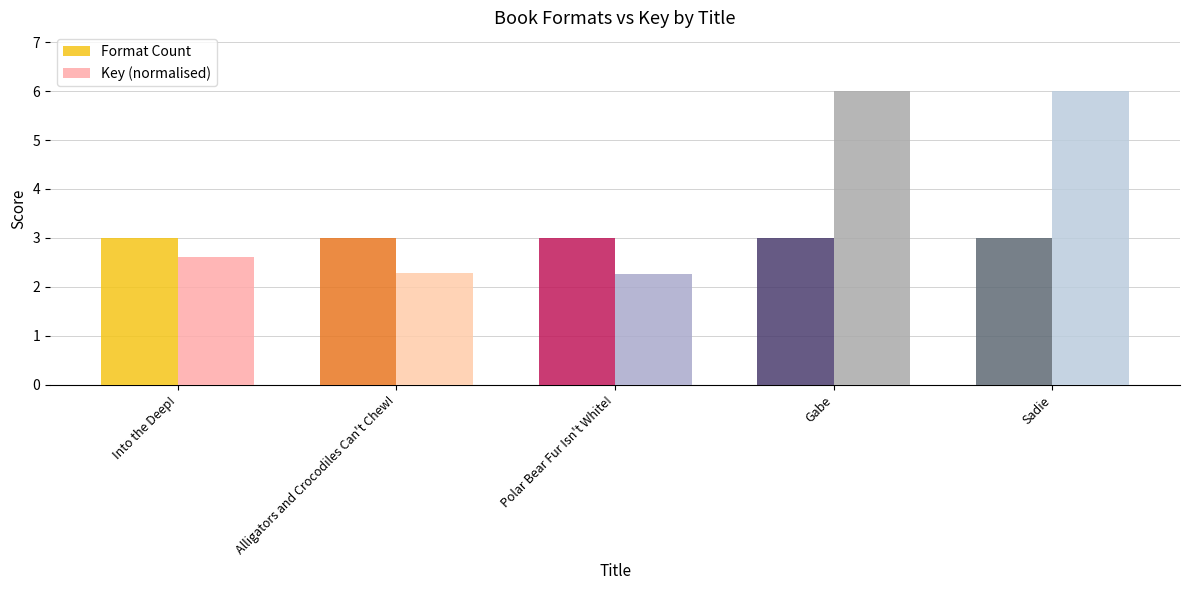

What is the minimum value shown in the chart?

2.3